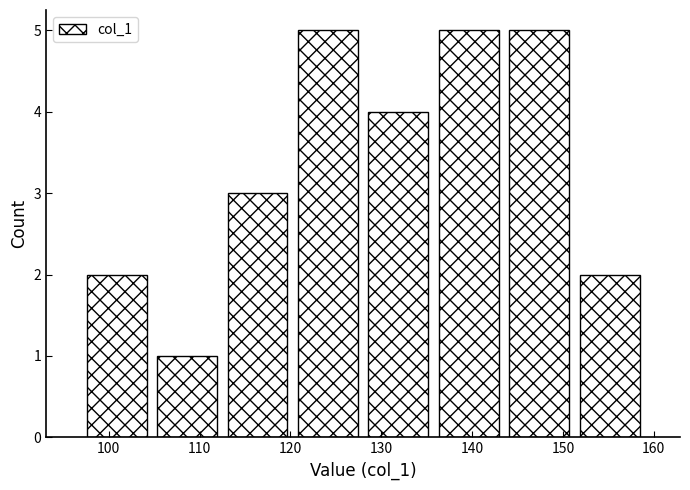

How tall is the bar that spans 144 to 151 on the x-axis? Neither the bar edges nor the heights are printed on the chart, so give them approximately, as read against the axes.

5